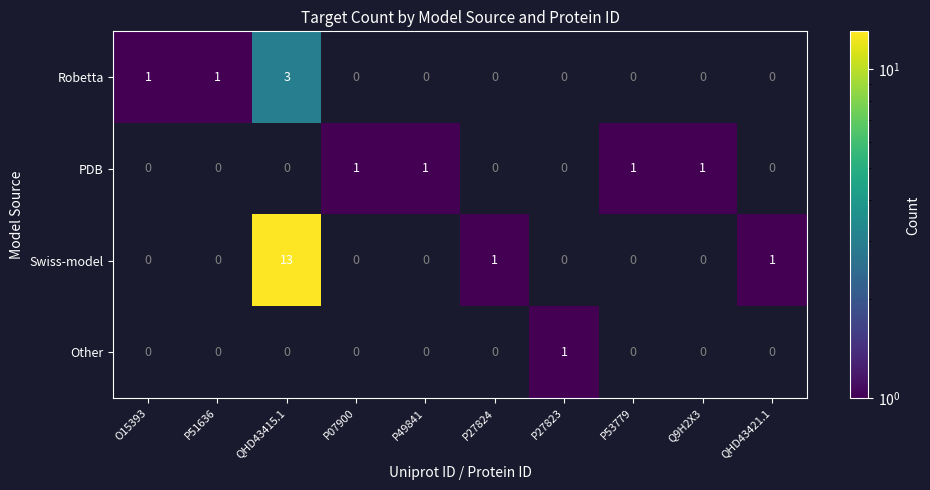

At which category does the chart reach its peak across all series?

QHD43415.1